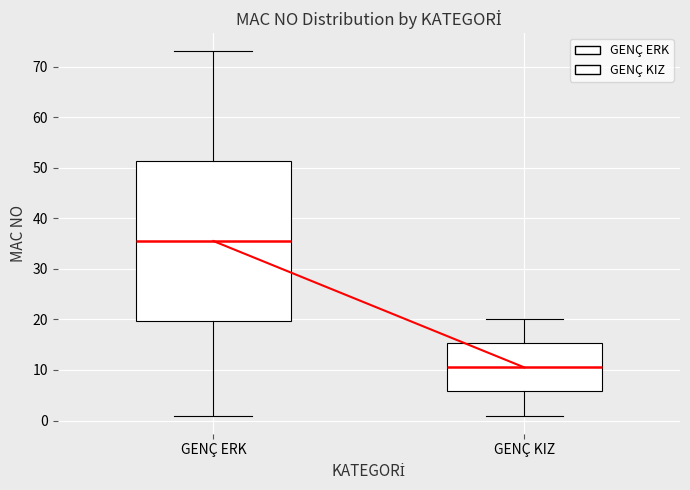

Which box has the lowest median line?

GENÇ KIZ